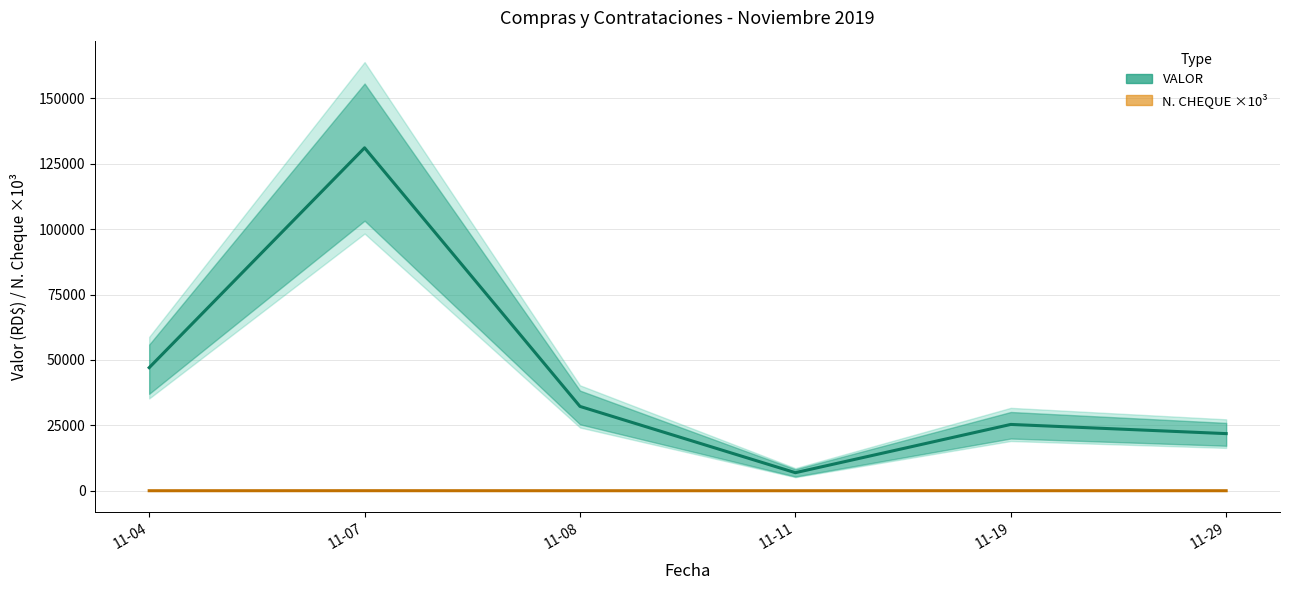

Which category has the highest value across all series?

11-07